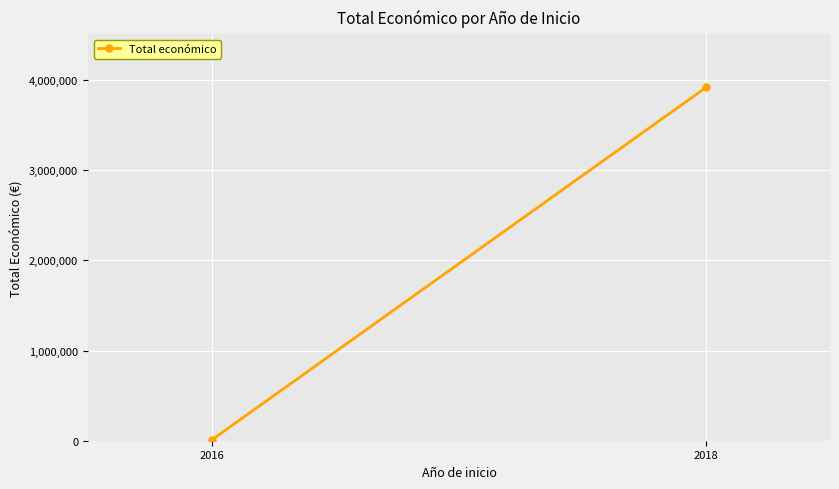

Reading left to right, list all the values displayed in this chart.

7980	3919399